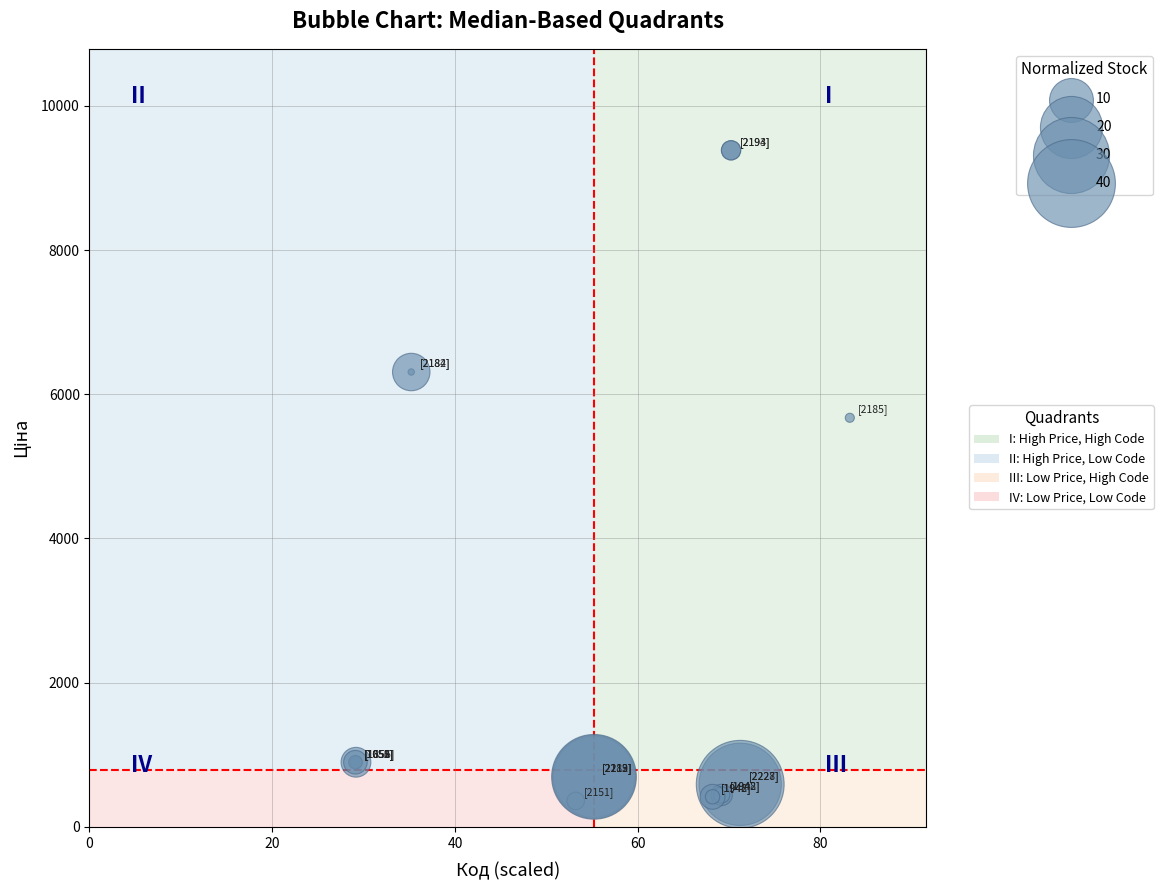

What Y value in the scatter plot is closest to 4871?

5673.8